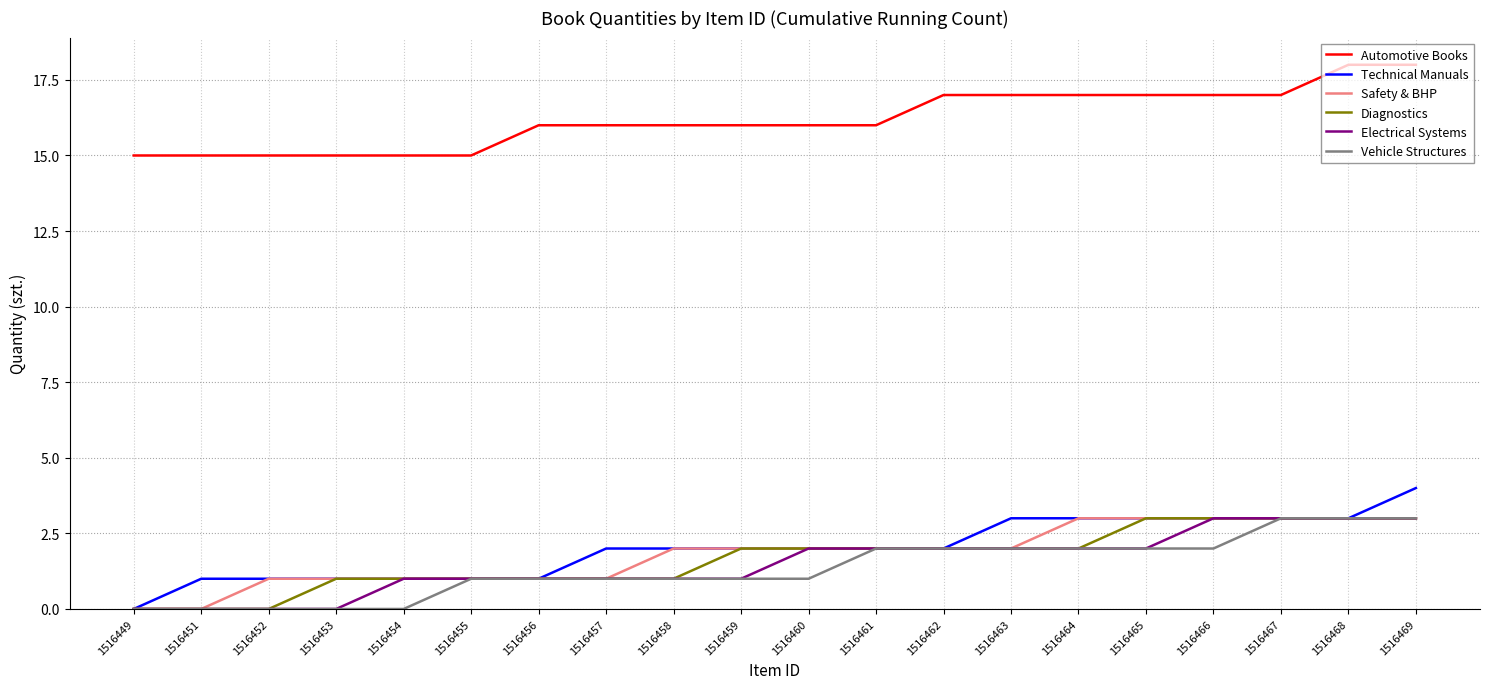

Which series has the largest total across all categories?

Automotive Books